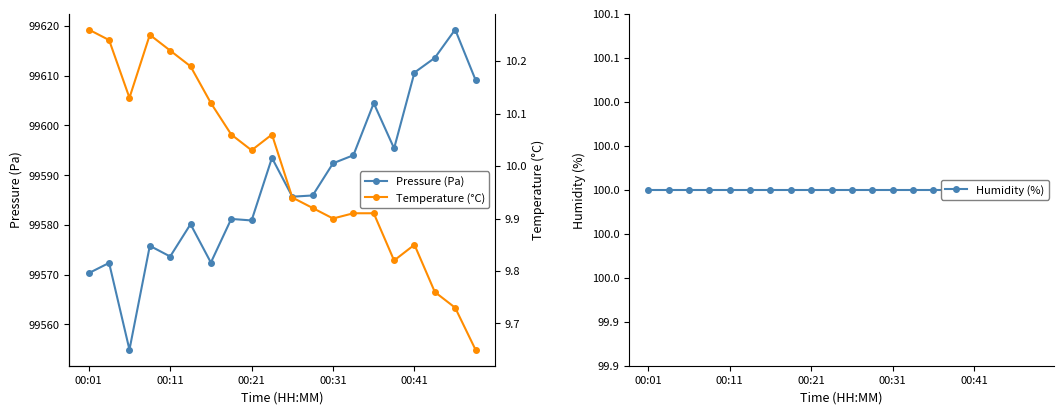

True or false: Pressure (Pa) and Humidity (%) cross at least once.

False